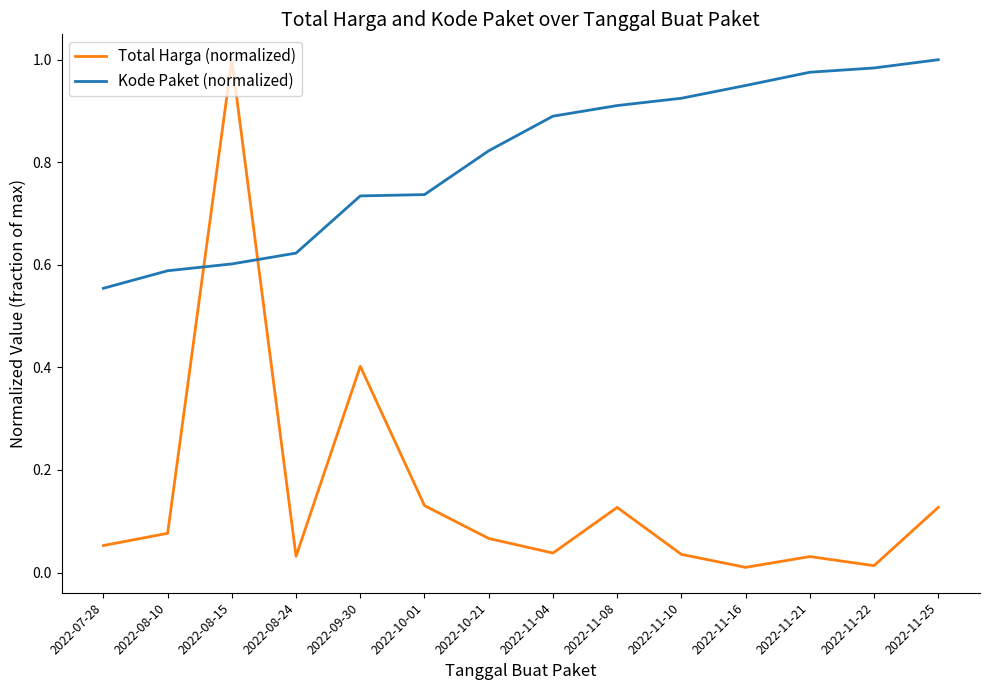

Rank the series by their average value, from lowest to highest.

Total Harga (normalized), Kode Paket (normalized)